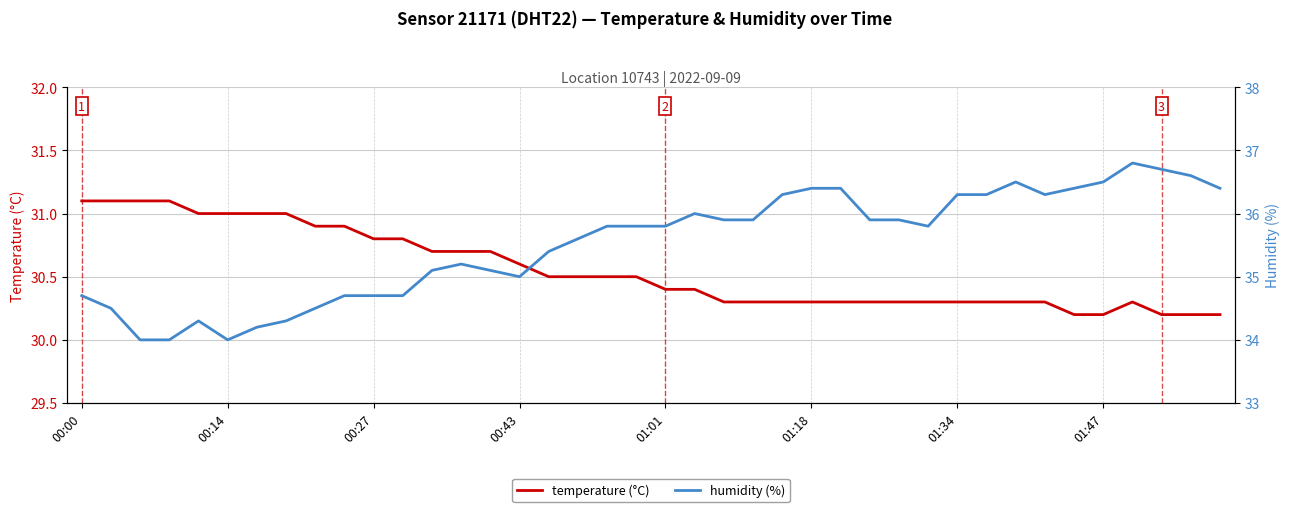

What is the minimum value for temperature (°C)?

30.2